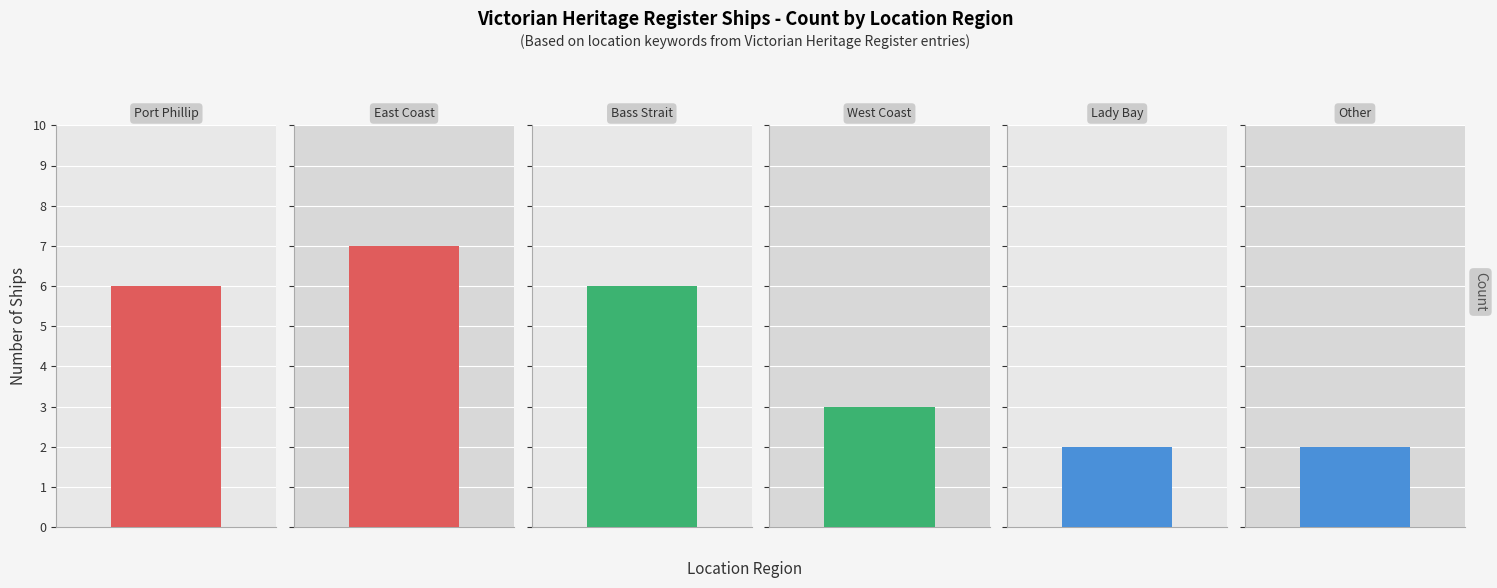

Is it true that the value at Other is 2?

True